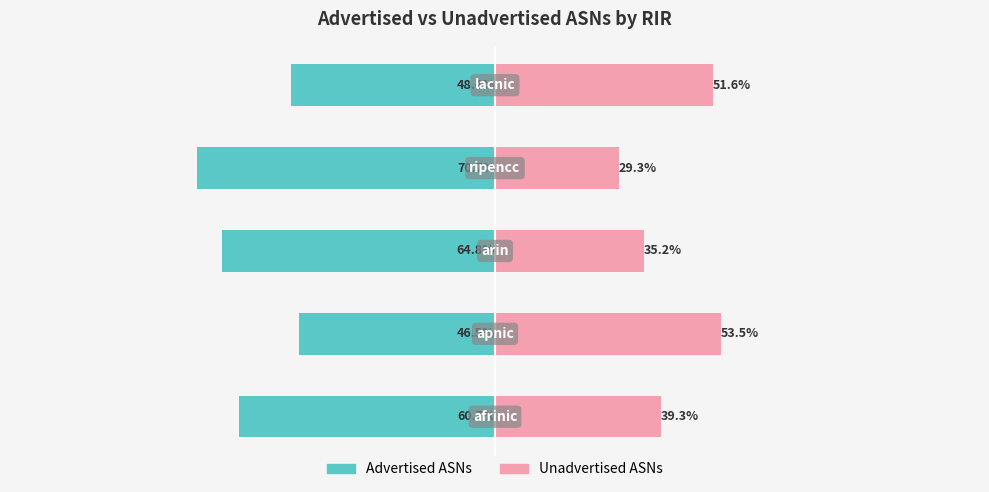

Are the bars horizontal?

Yes